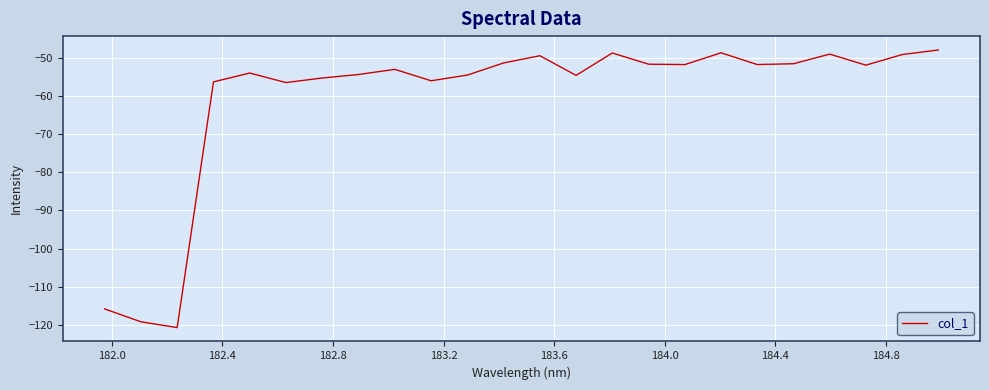

What is the difference between the maximum and minimum values?

72.9